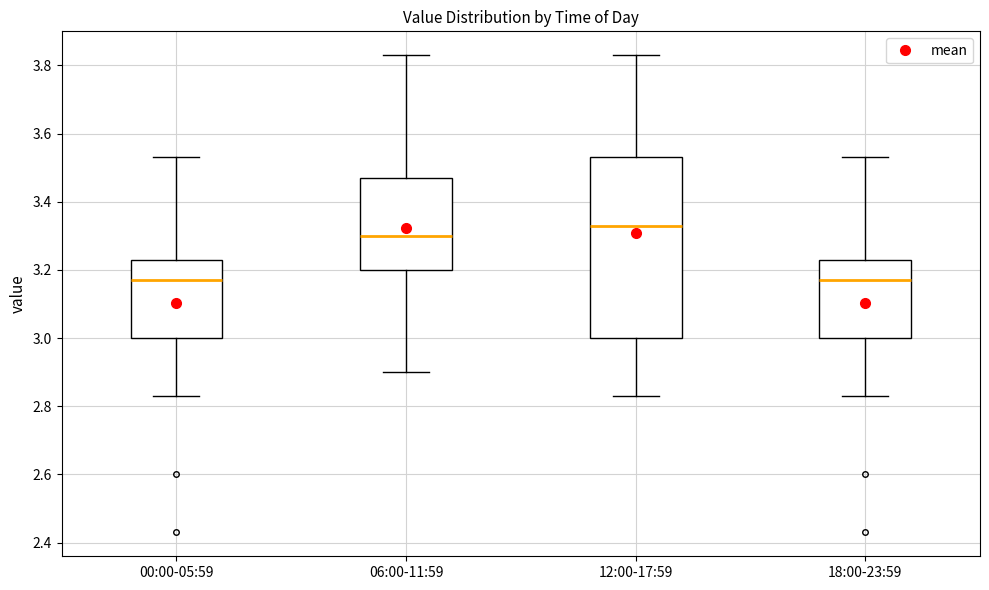

Reading left to right, read every box against the y-axis: the position of its median line, the range the box covers, and the ends of its whiskers. The values are not printed on the chart, so give them approximately, as read against the axis.

00:00-05:59: median 3.18, box 3.00 to 3.24, whiskers 2.84 to 3.54
06:00-11:59: median 3.30, box 3.20 to 3.48, whiskers 2.90 to 3.84
12:00-17:59: median 3.34, box 3.00 to 3.54, whiskers 2.84 to 3.84
18:00-23:59: median 3.18, box 3.00 to 3.24, whiskers 2.84 to 3.54